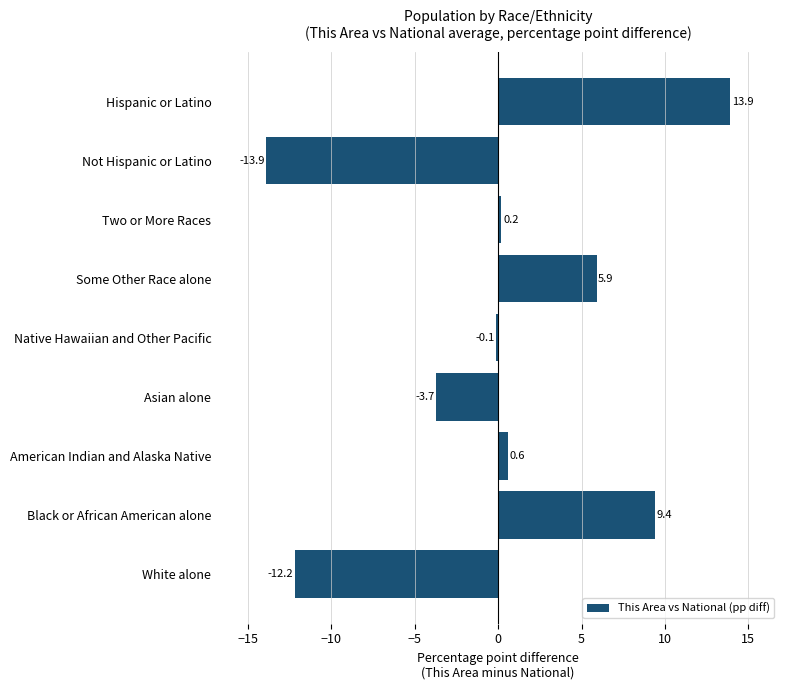

The chart shows a value of -0.1 at Native Hawaiian and Other Pacific. True or false?

True